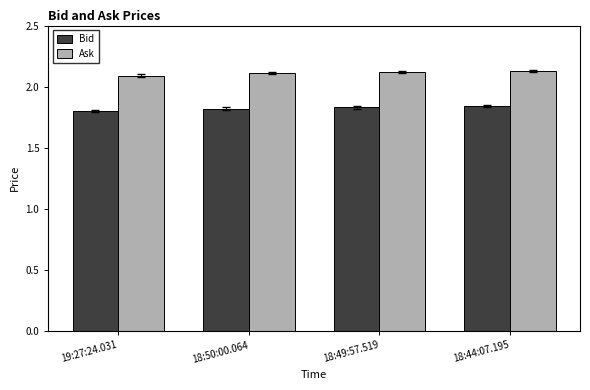

Is it true that Bid equals 1.8 at 18:44:07.195?

True